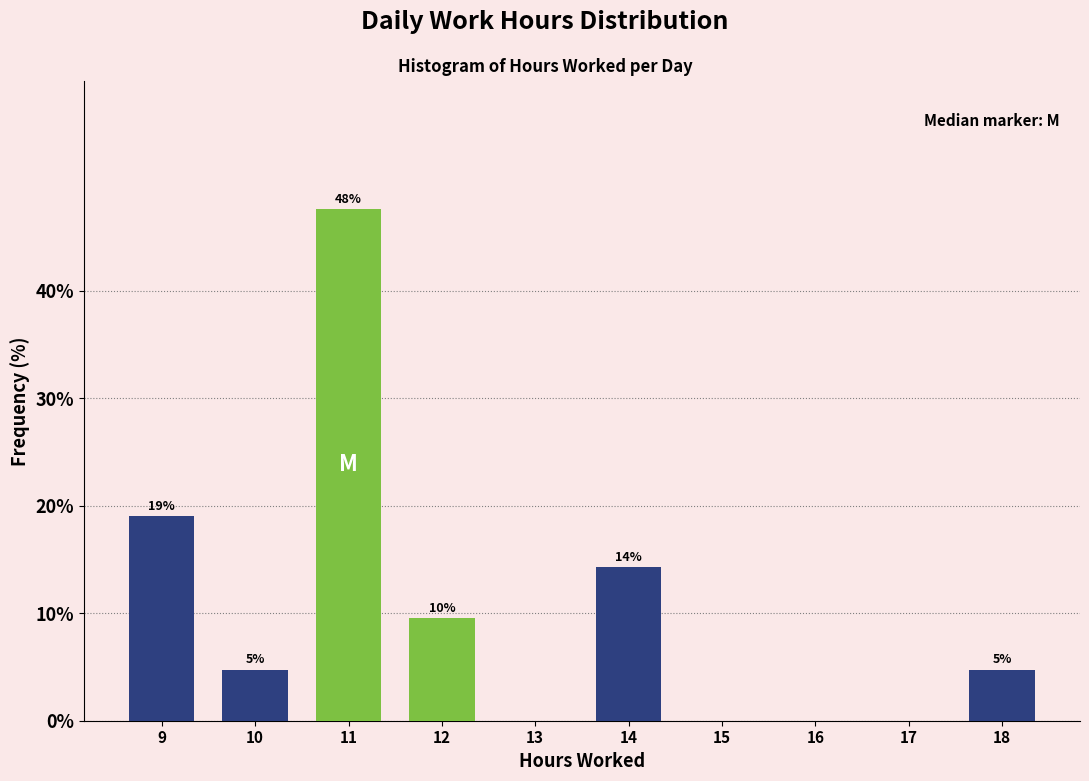

Are the bars horizontal?

No